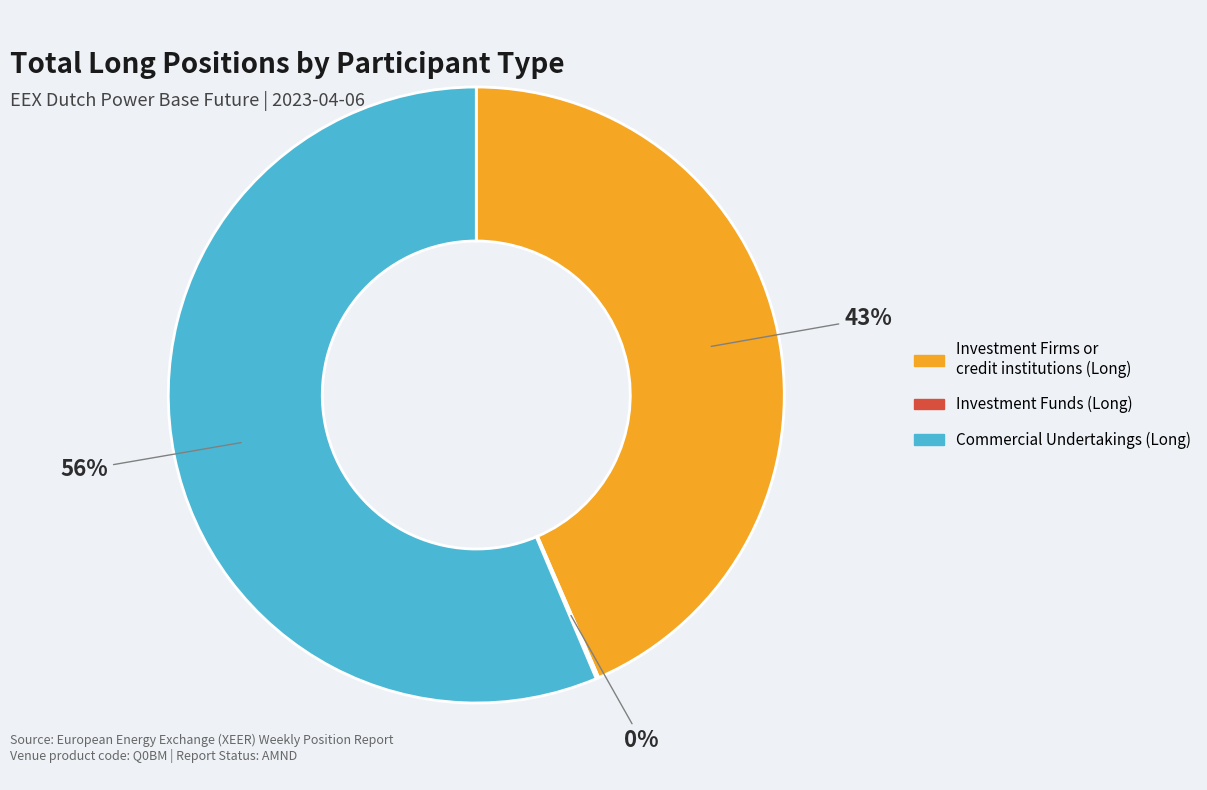

Is there any slice that represents more than half of the pie?

Yes